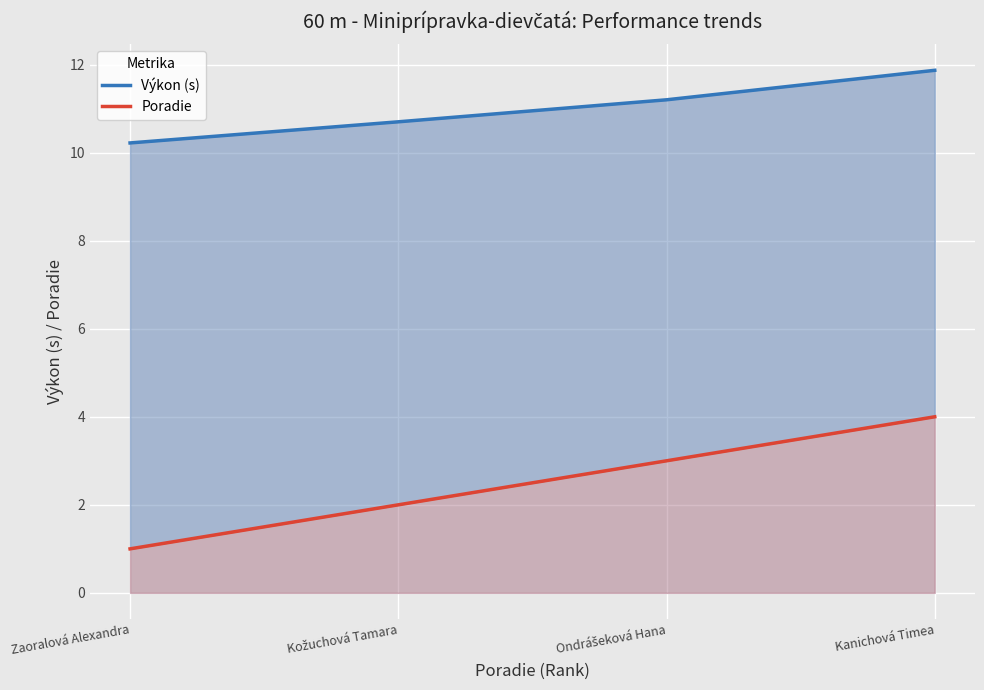

Is the value of Výkon (s) at Ondrášeková Hana greater than the value of Poradie at Zaoralová Alexandra?

Yes